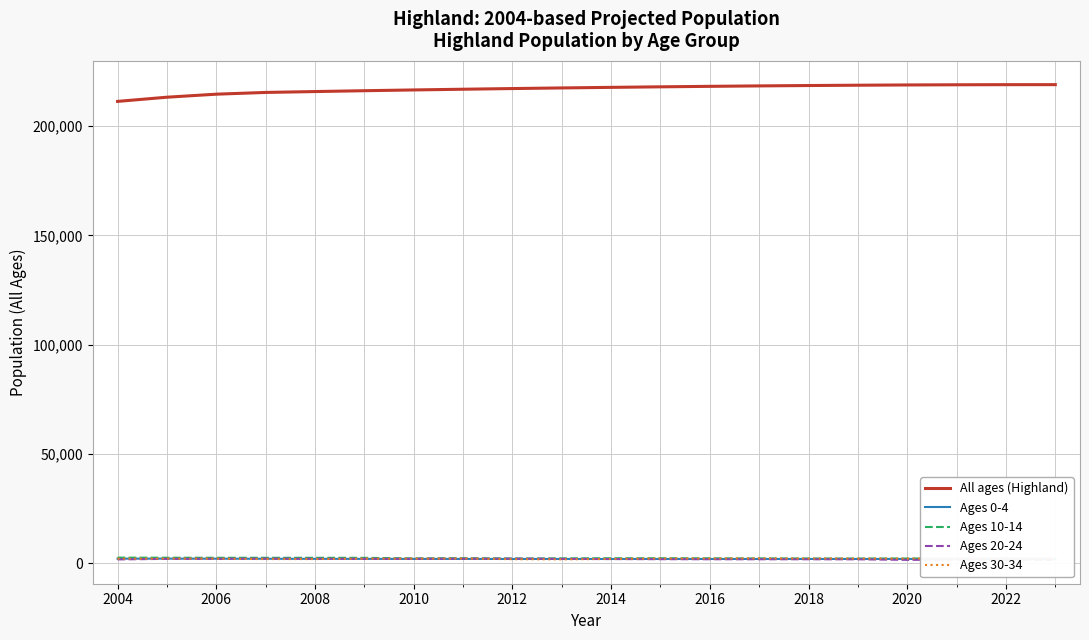

True or false: Ages 30-34 and All ages (Highland) intersect in this chart.

False